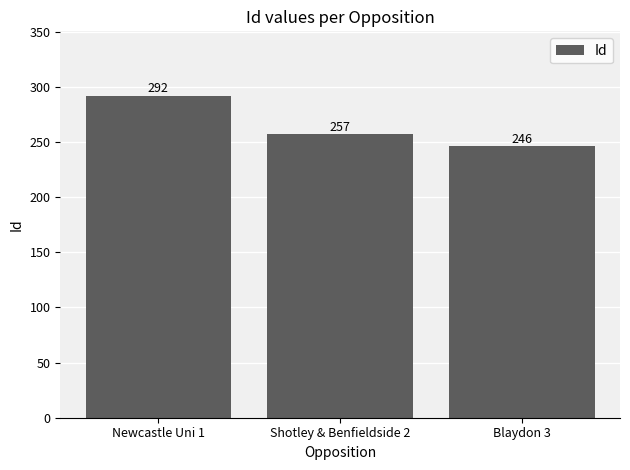

Which label corresponds to the smallest value in the chart?

Blaydon 3